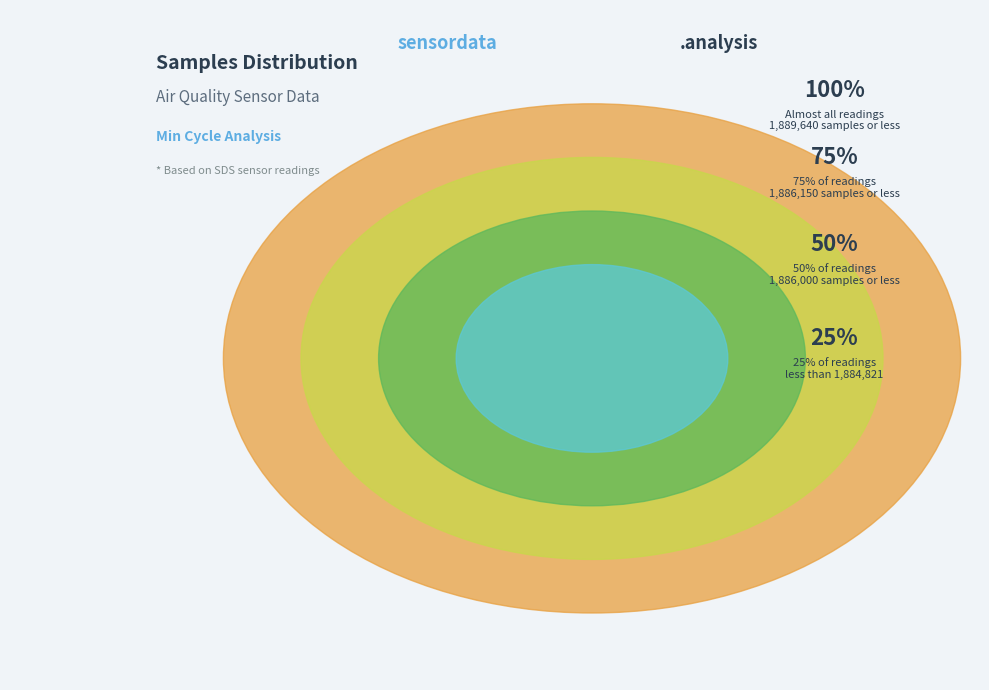

To the nearest percent, what percentage of the pie is 76?

10%